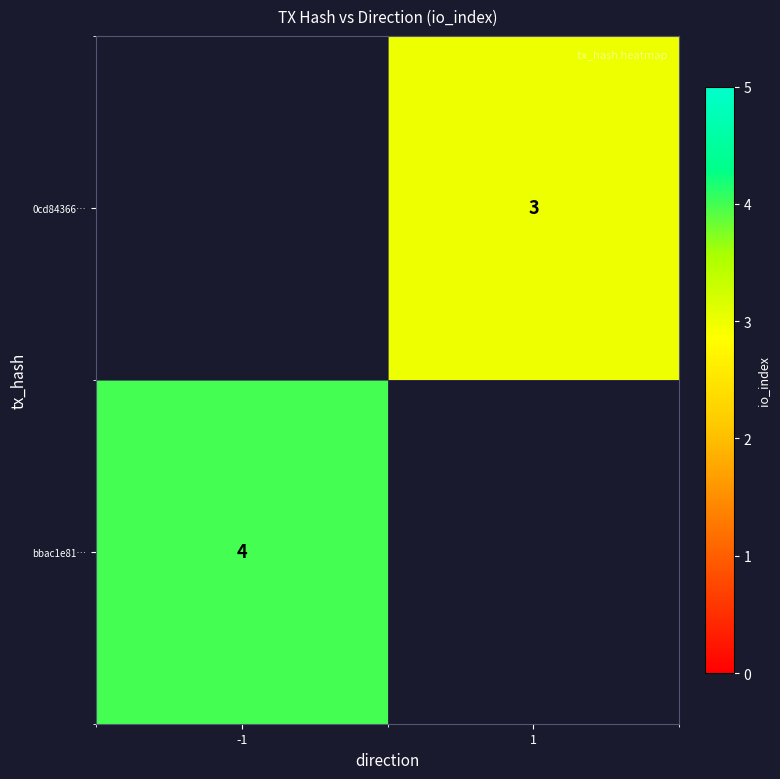

Is it true that 0cd84366… equals 4 at 1?

False